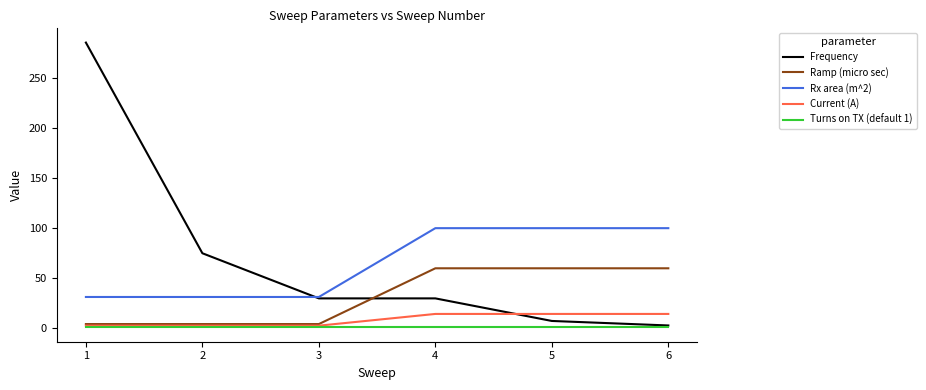

How many values in the Current (A) series exceed 14?

3